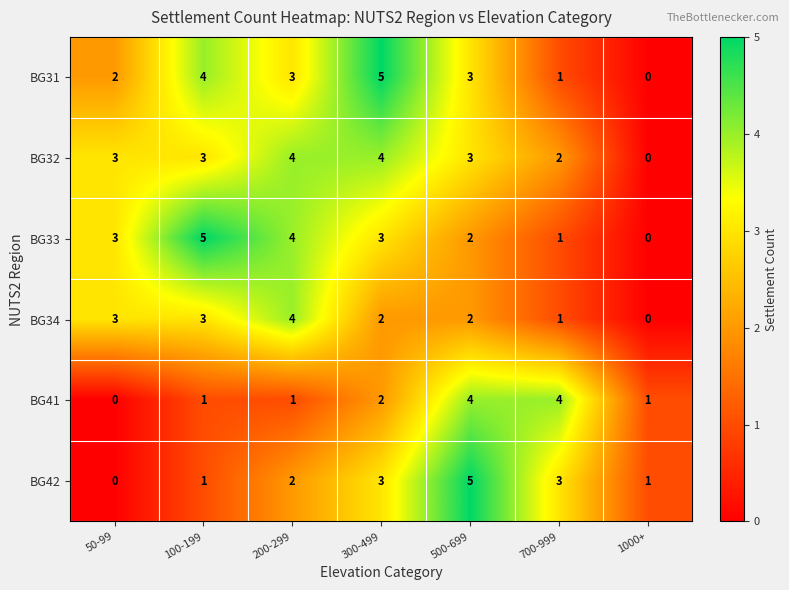

Is it true that BG32 equals 1 at 200-299?

False